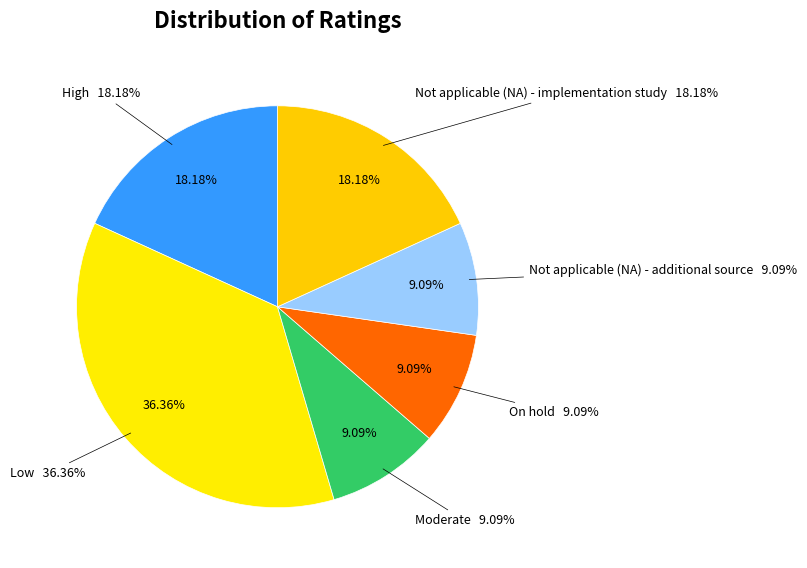

Which slice is the smallest?

Moderate